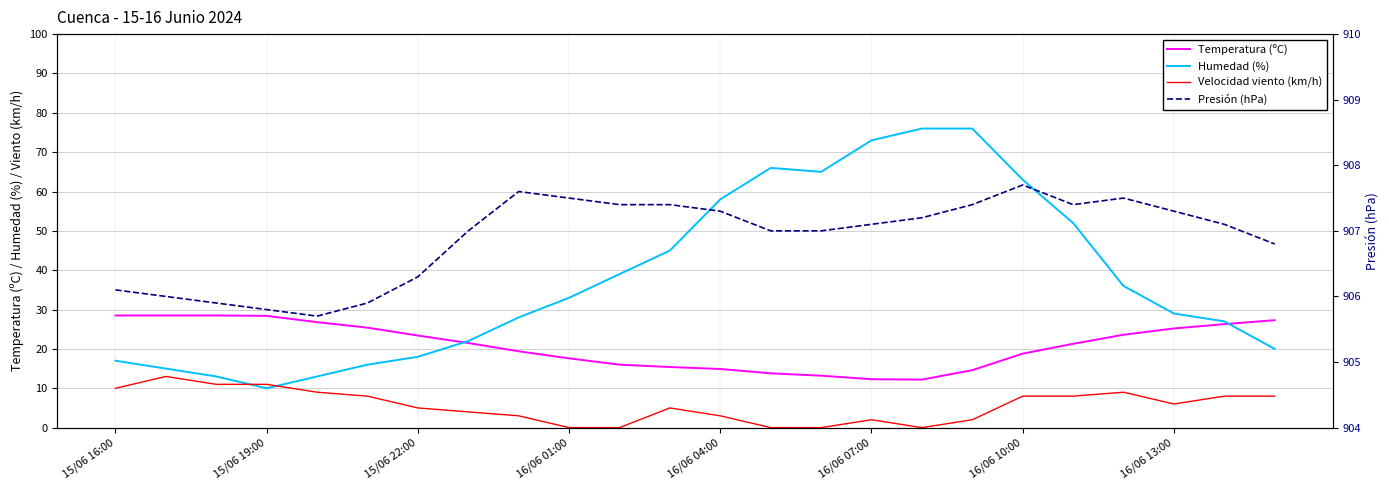

In Humedad (%), how many points are higher than both neighbors (excluding endpoints)?

1